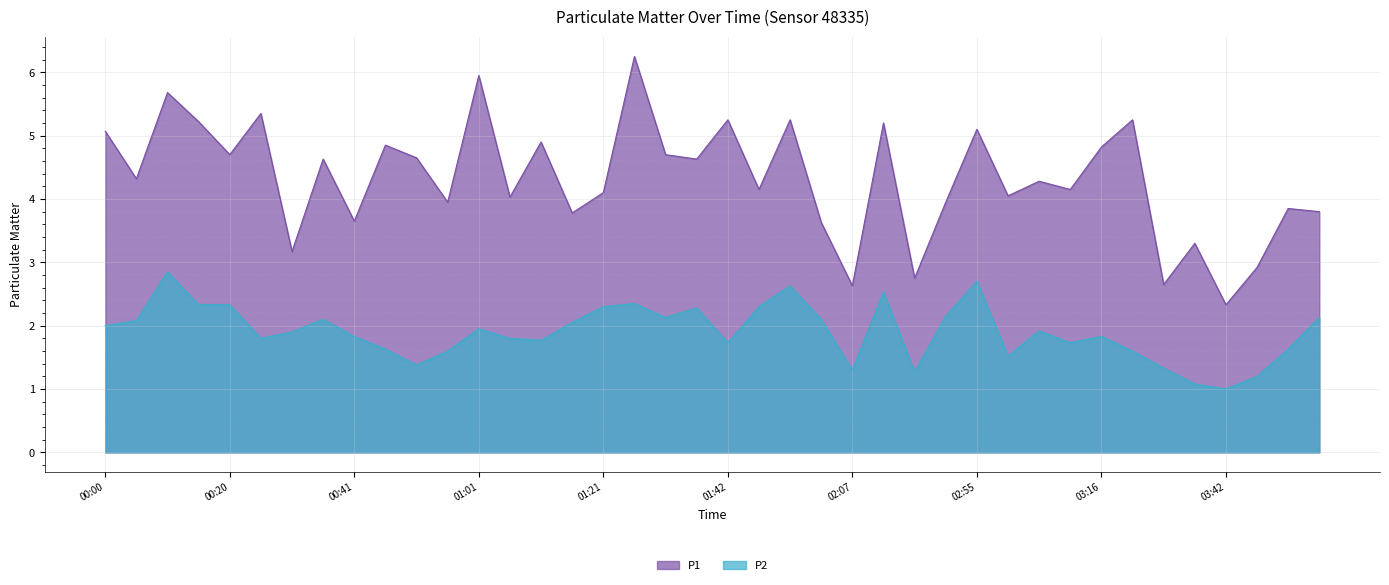

Is the value of P1 at 01:42 greater than the value of P2 at 02:07?

Yes